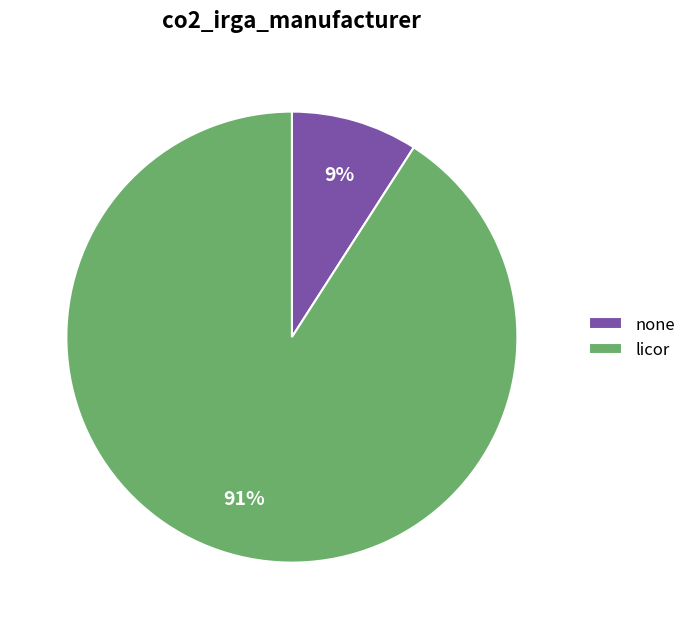

Does licor represent more than half of the total?

Yes